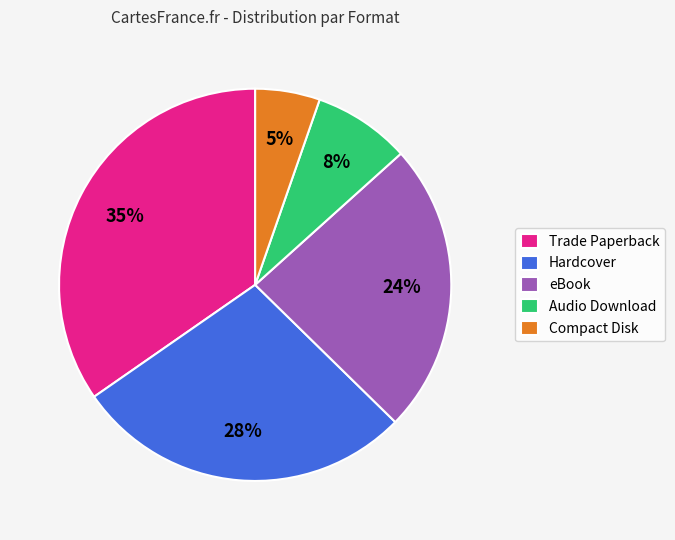

Which category has the smallest portion of the pie?

Compact Disk